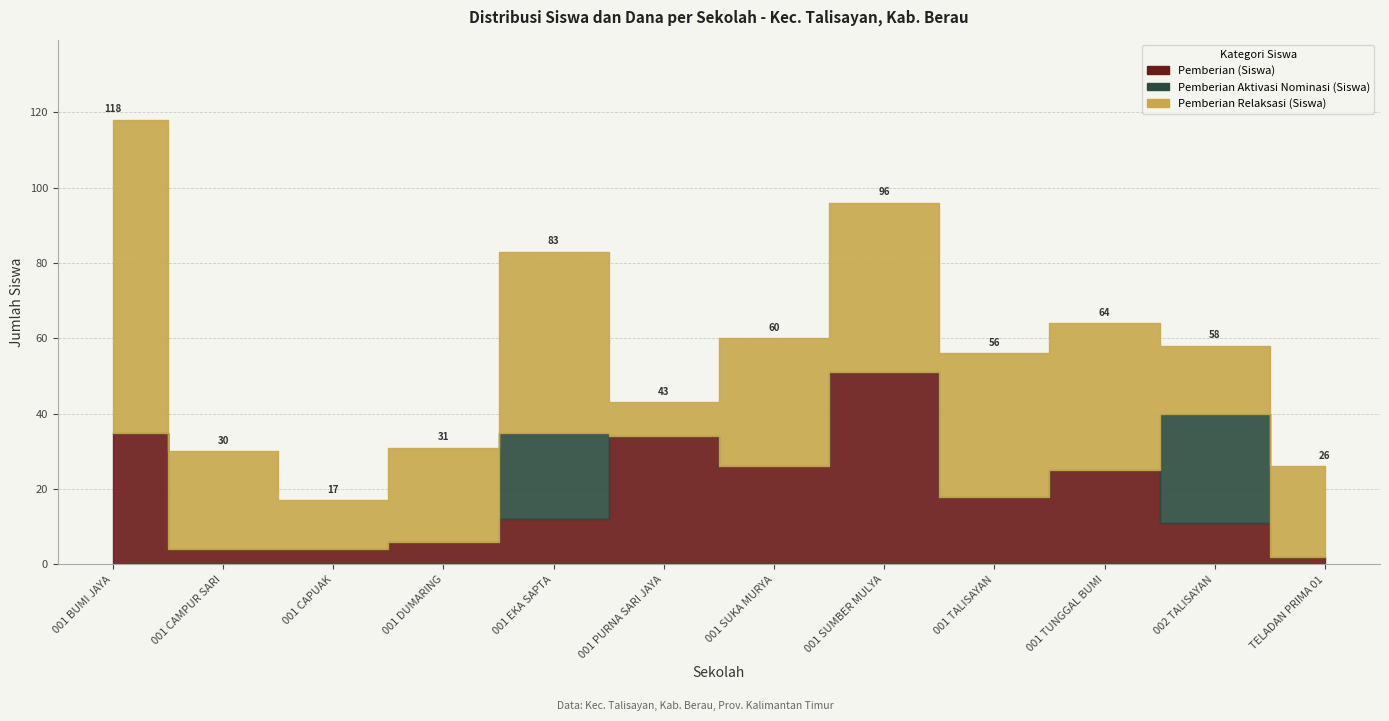

True or false: Pemberian (Siswa) has a value of 22 at SD N 001 PURNA SARI JAYA.

False